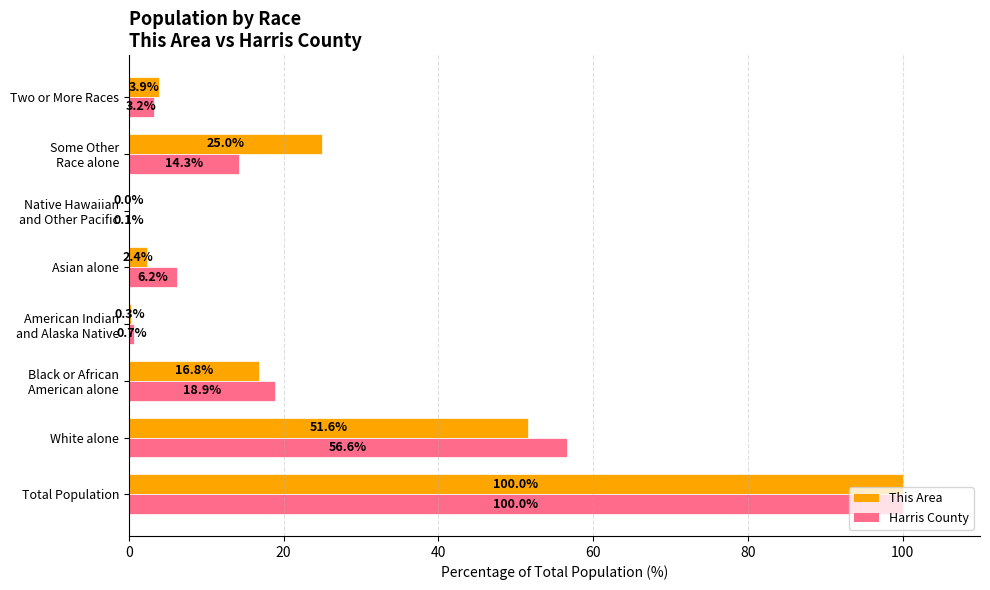

At which category is the sum across all series the highest?

Total Population